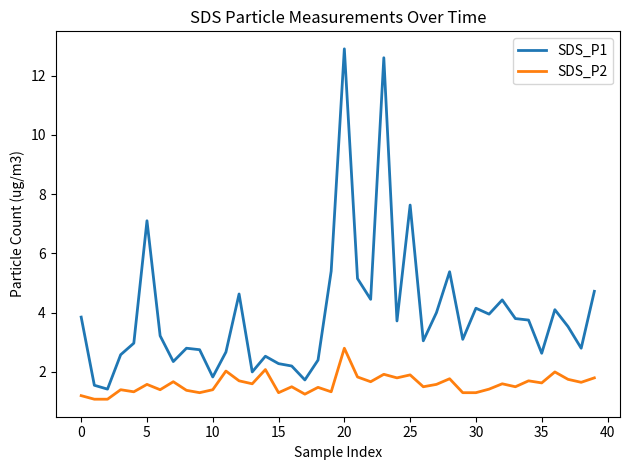

What is the maximum value shown in the chart?

12.9